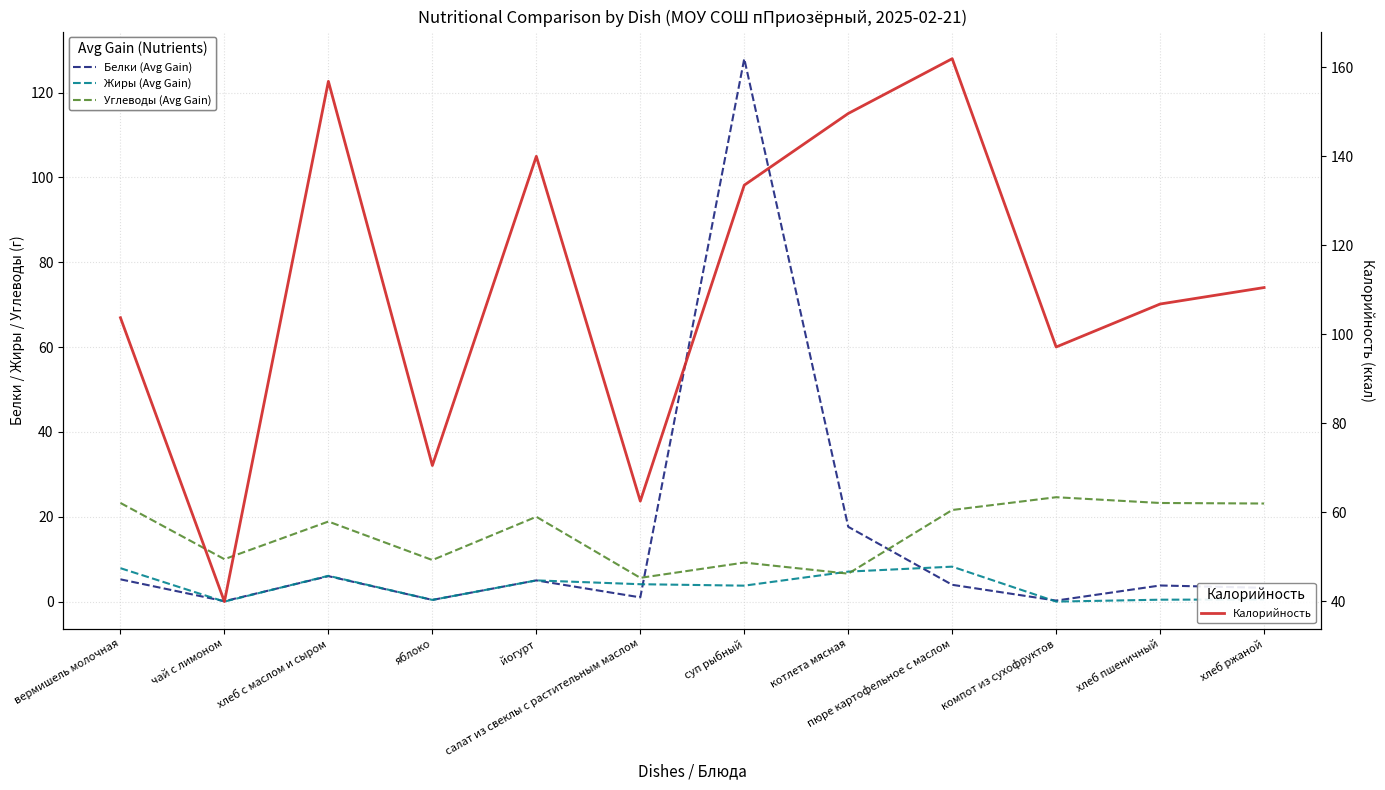

How many lines are shown in the chart?

4